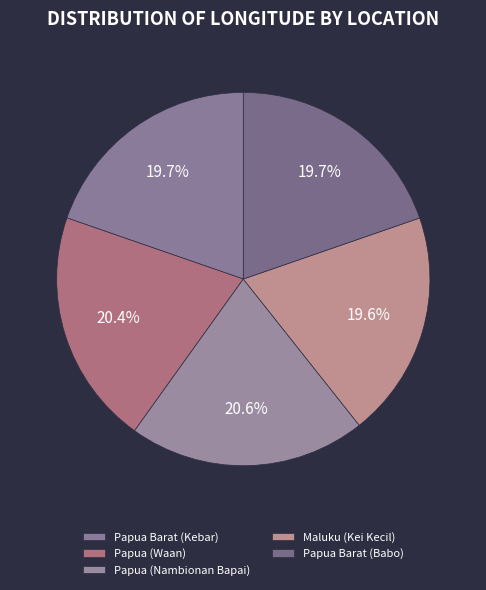

How many segments does this pie chart have?

5